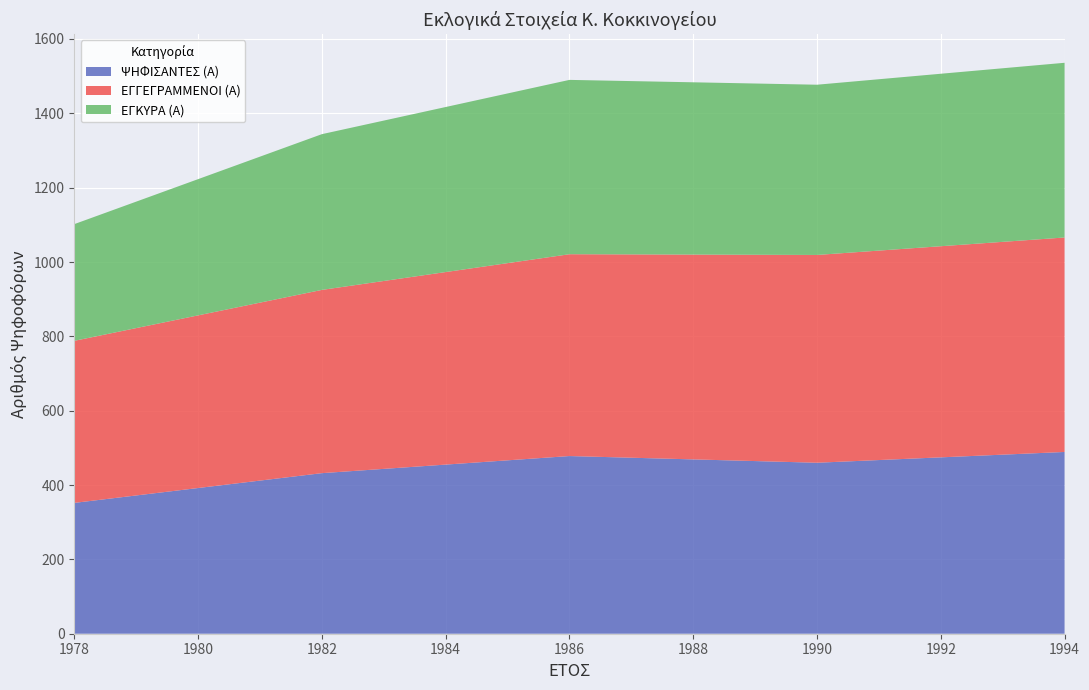

Reading left to right, transcribe all the data shown in this chart.

ΨΗΦΙΣΑΝΤΕΣ (Α): 352	432	478	460	489
ΕΓΓΕΓΡΑΜΜΕΝΟΙ (Α): 436	493	543	559	577
ΕΓΚΥΡΑ (Α): 314	419	469	458	470